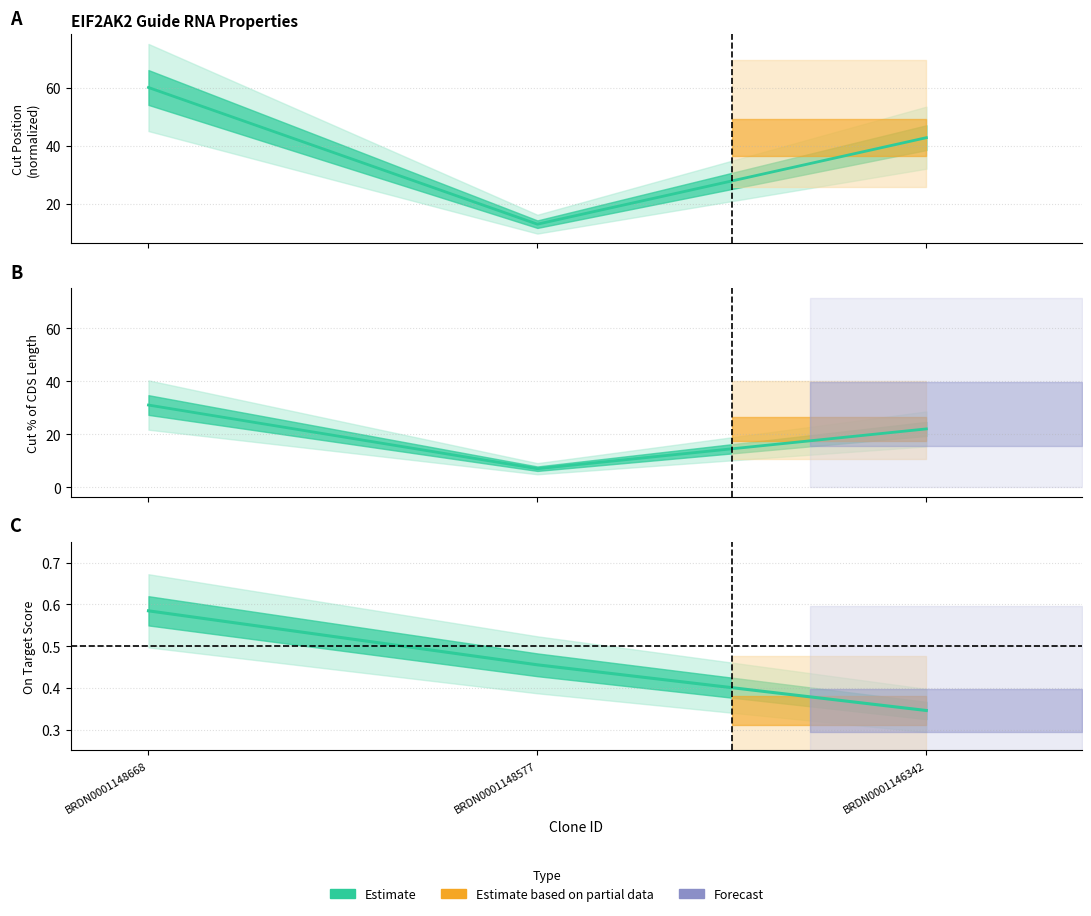

Is this an area chart (filled region under the line)?

No